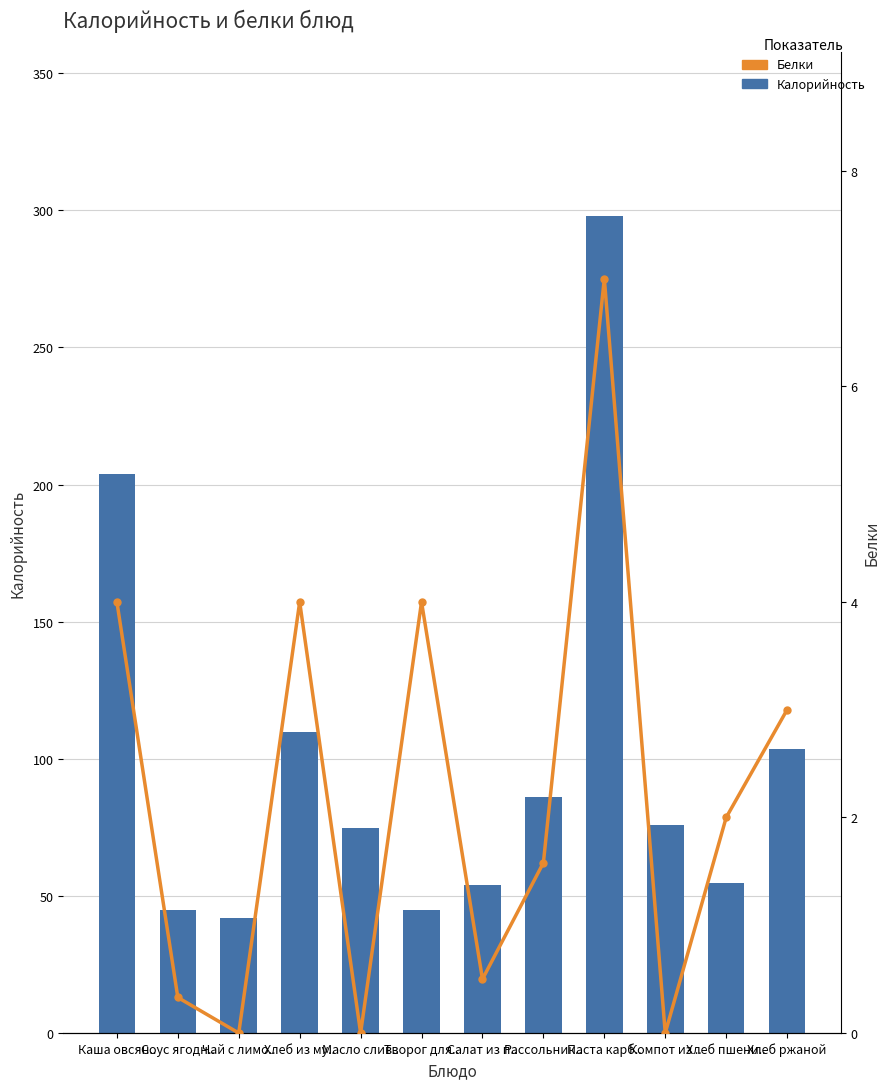

At how many categories does at least one series exceed 156?

2